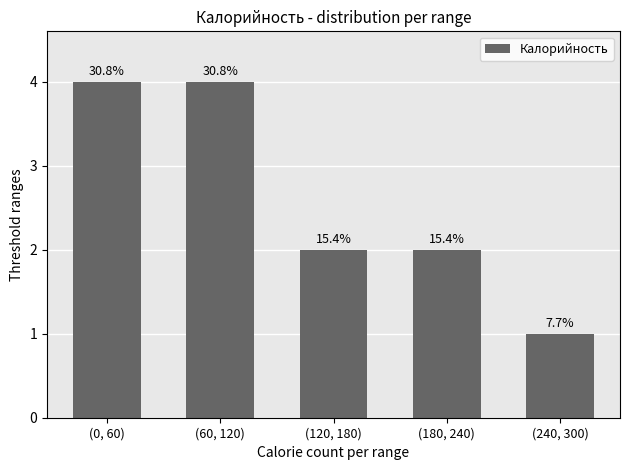

How many bars are there in total?

5